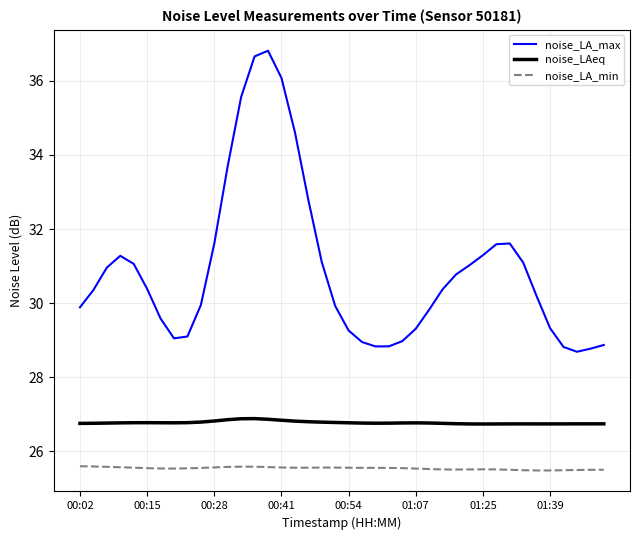

Which series has the widest spread of values?

noise_LA_max